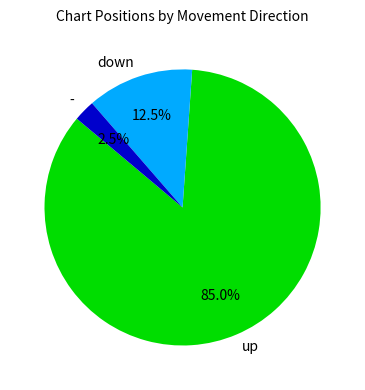

How many segments does this pie chart have?

3